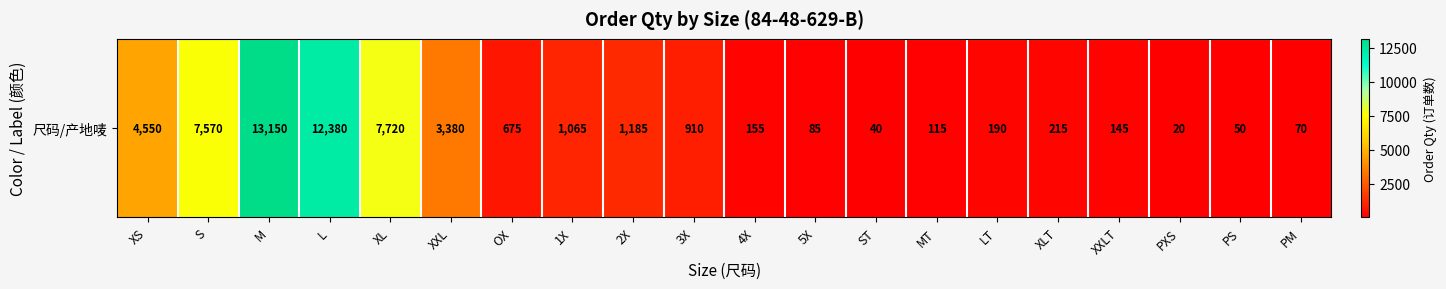

Rank the categories by value from lowest to highest.

PXS, ST, PS, PM, 5X, MT, XXLT, 4X, LT, XLT, OX, 3X, 1X, 2X, XXL, XS, S, XL, L, M